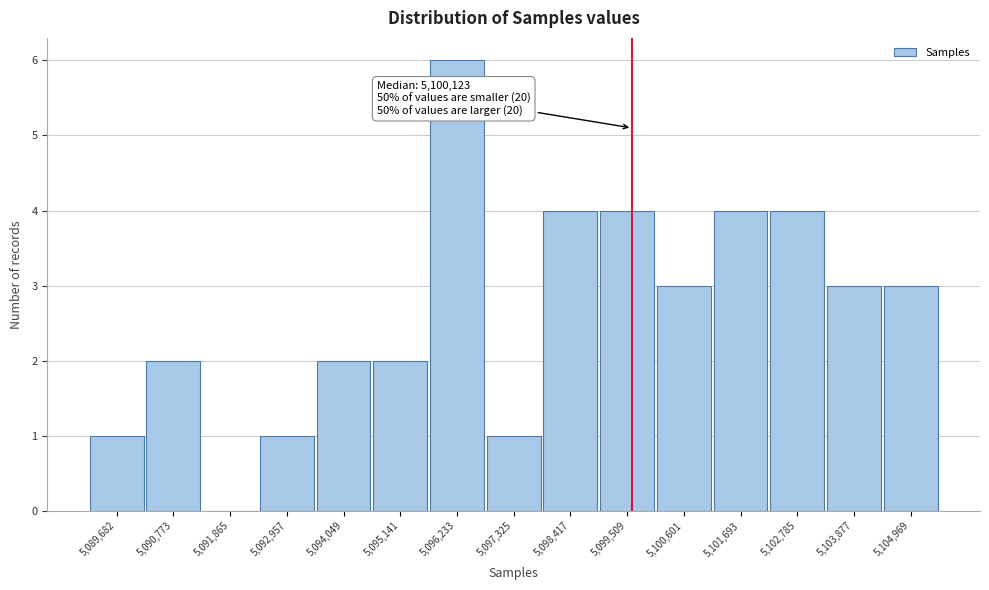

Reading left to right, extract all data points from this chart.

5,089,682=1	5,090,773=2	5,091,865=0	5,092,957=1	5,094,049=2	5,095,141=2	5,096,233=6	5,097,325=1	5,098,417=4	5,099,509=4	5,100,601=3	5,101,693=4	5,102,785=4	5,103,877=3	5,104,969=3